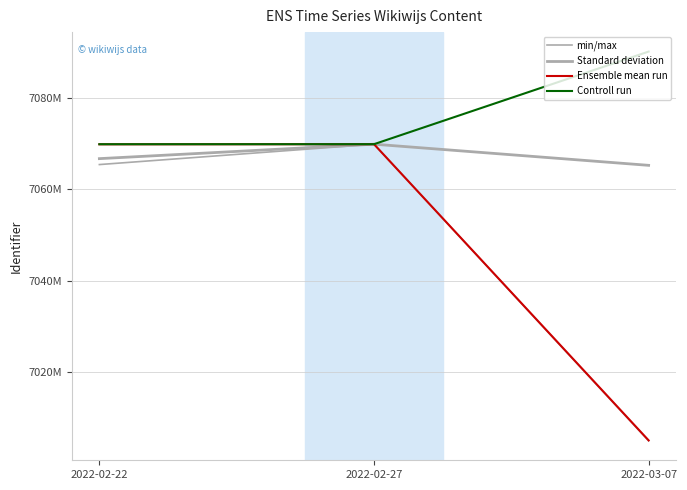

What is the sum of the min/max values at 2022-02-27 and 2022-03-07?

14074752